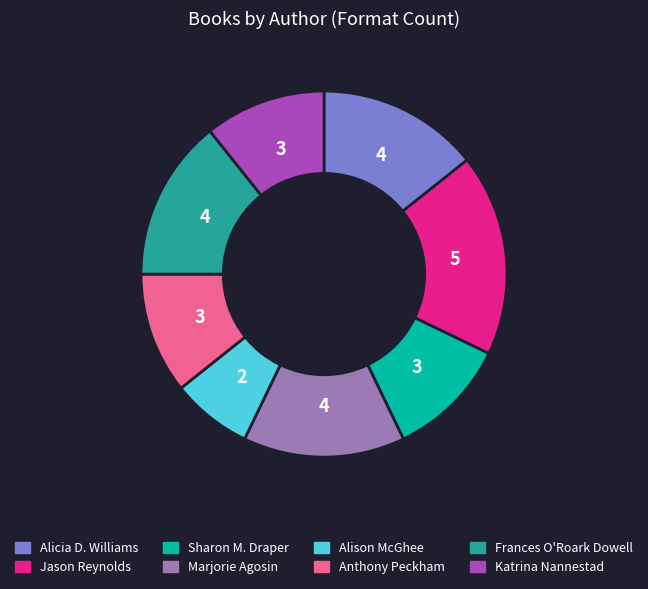

Is there a majority slice in this chart?

No